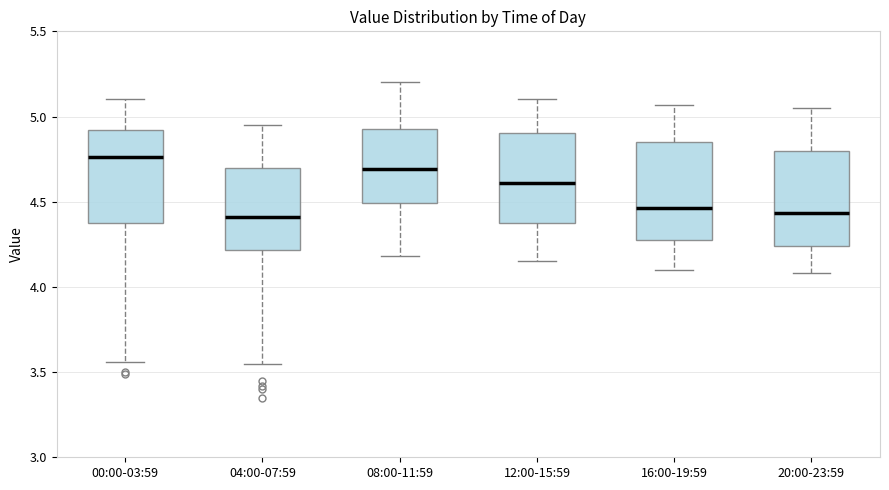

Reading left to right, transcribe this box plot: for each box, give where its median line is, the range the box spans, and where its two whiskers end, as read against the y-axis. The values are not printed on the chart, so give them approximately, as read against the axis.

00:00-03:59: median 4.75, box 4.35 to 4.90, whiskers 3.55 to 5.10
04:00-07:59: median 4.40, box 4.20 to 4.70, whiskers 3.55 to 4.95
08:00-11:59: median 4.70, box 4.50 to 4.95, whiskers 4.20 to 5.20
12:00-15:59: median 4.60, box 4.35 to 4.90, whiskers 4.15 to 5.10
16:00-19:59: median 4.45, box 4.25 to 4.85, whiskers 4.10 to 5.05
20:00-23:59: median 4.45, box 4.25 to 4.80, whiskers 4.10 to 5.05